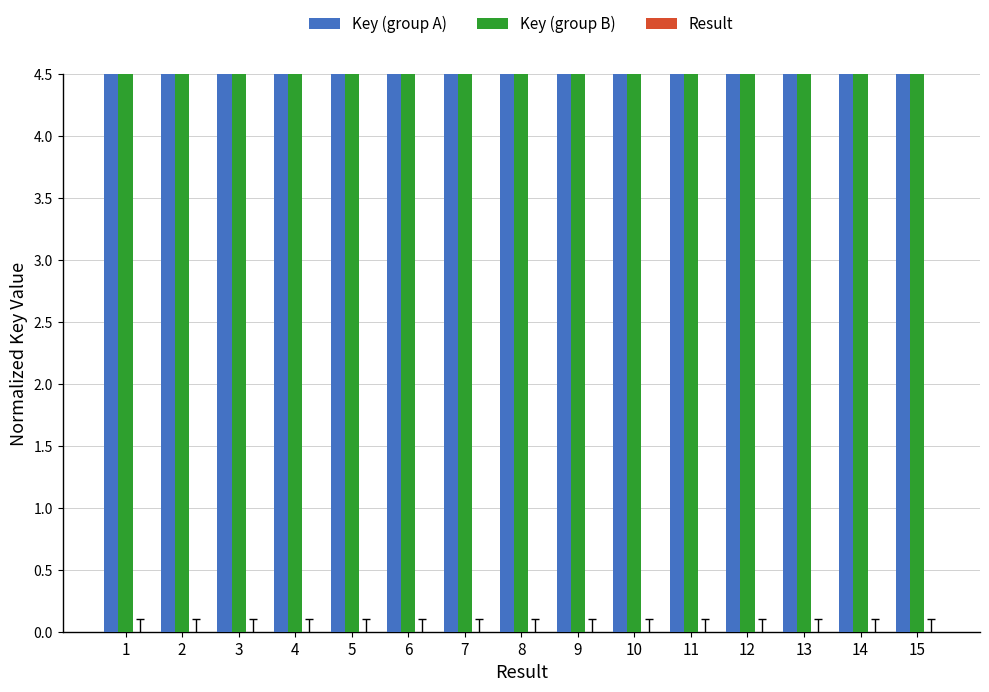

What is the maximum value for Key (group A)?

4.5